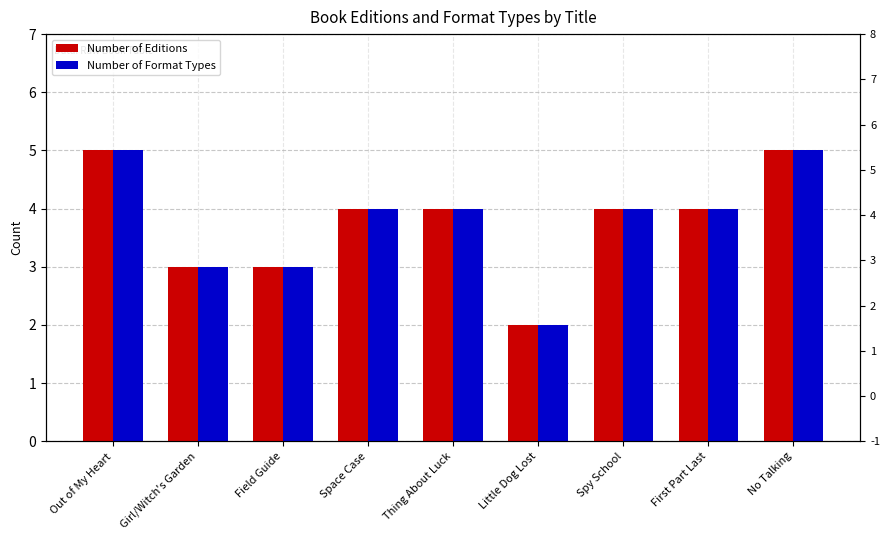

At which category is the sum across all series the highest?

Out of My Heart